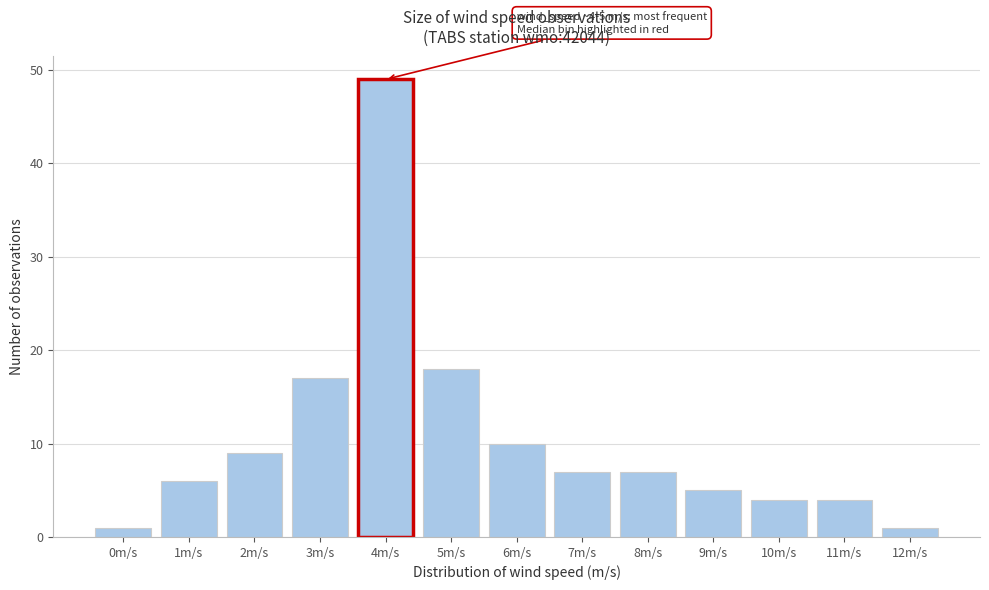

Reading right to left, extract all data points from this chart.

1	4	4	5	7	7	10	18	49	17	9	6	1